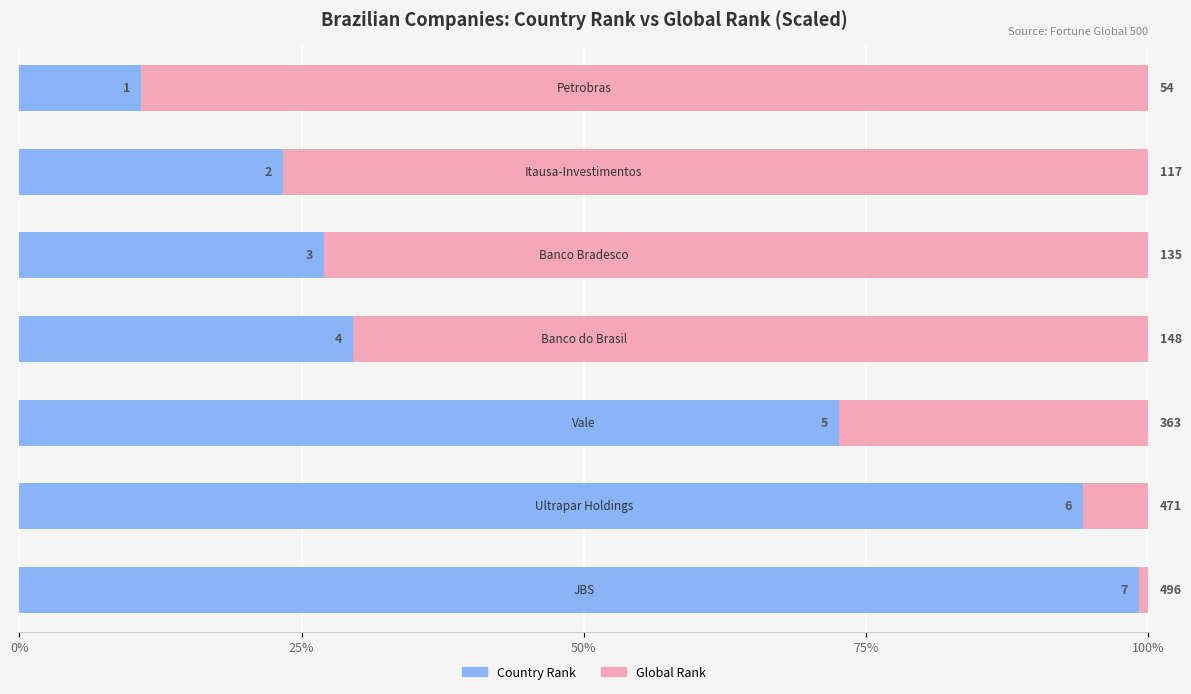

Does the chart contain any negative values?

No